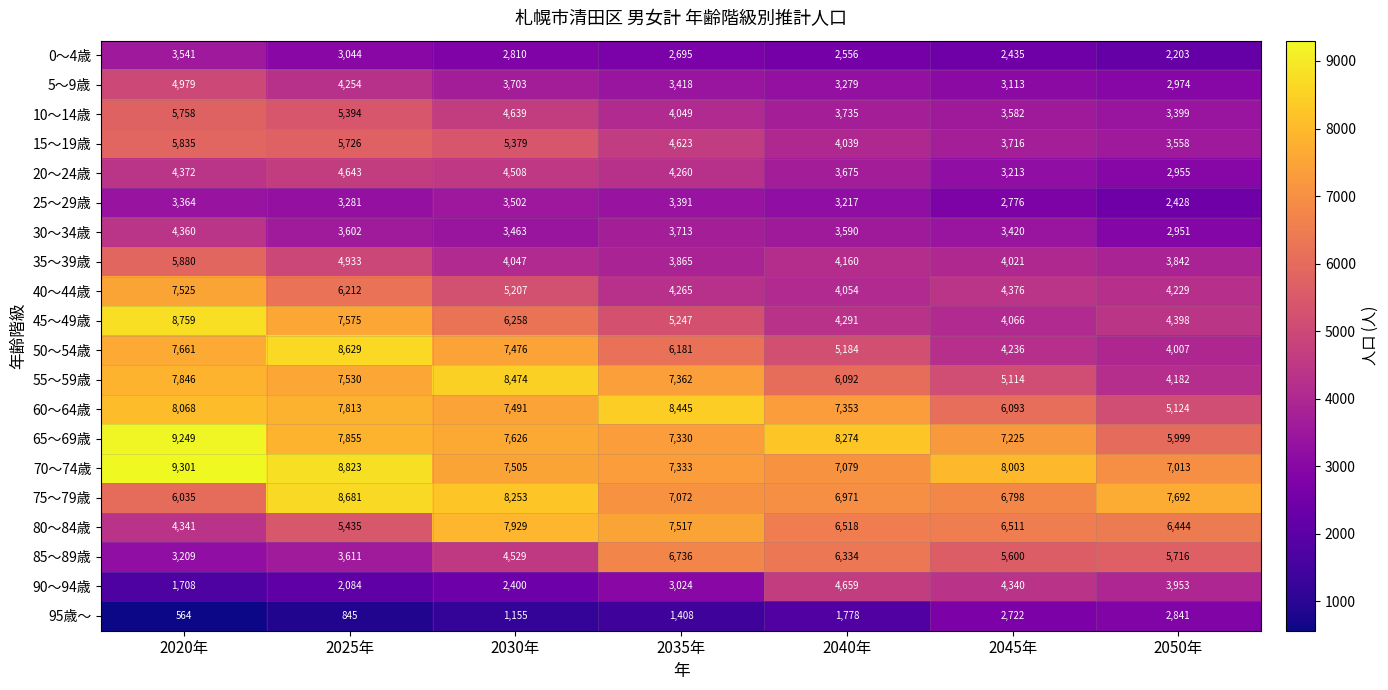

How many values in the 70～74歳 series are below 7505?

3